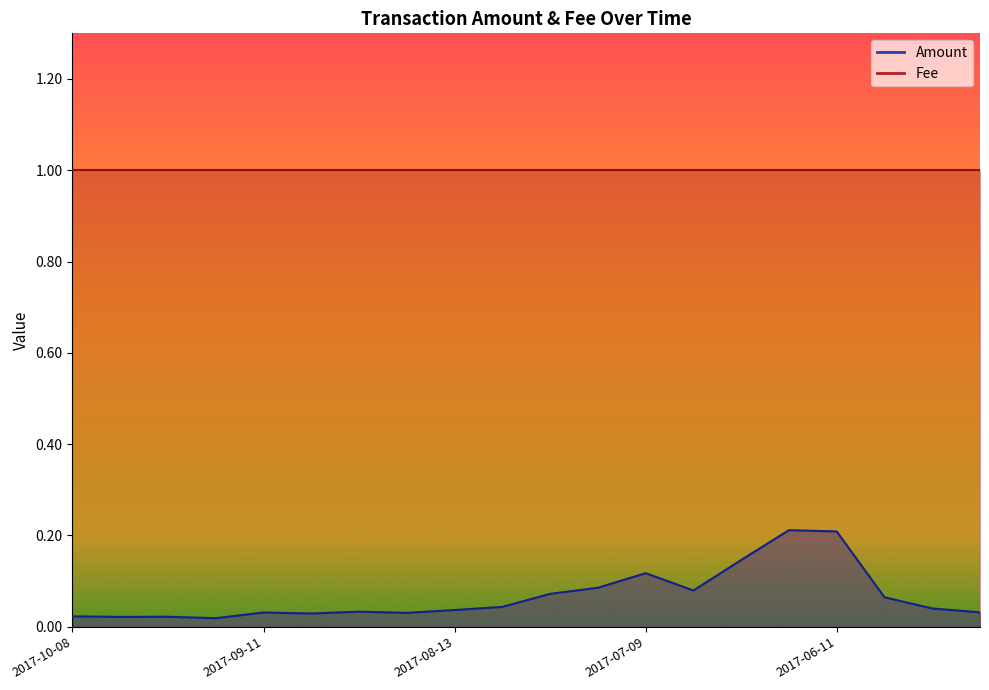

What is the average value?

0.1